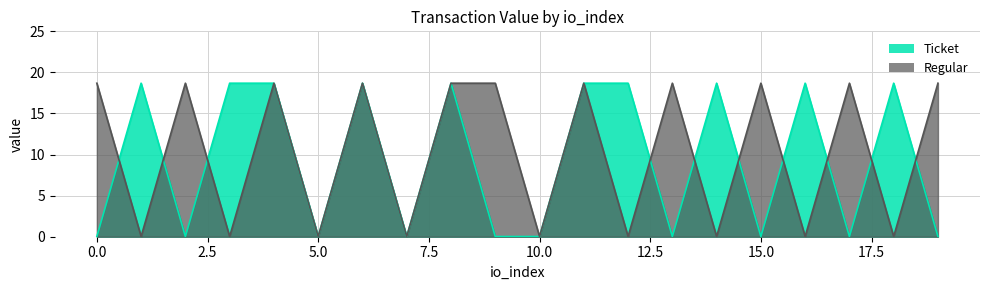

Rank the series by their maximum value, from highest to lowest.

Ticket, Regular